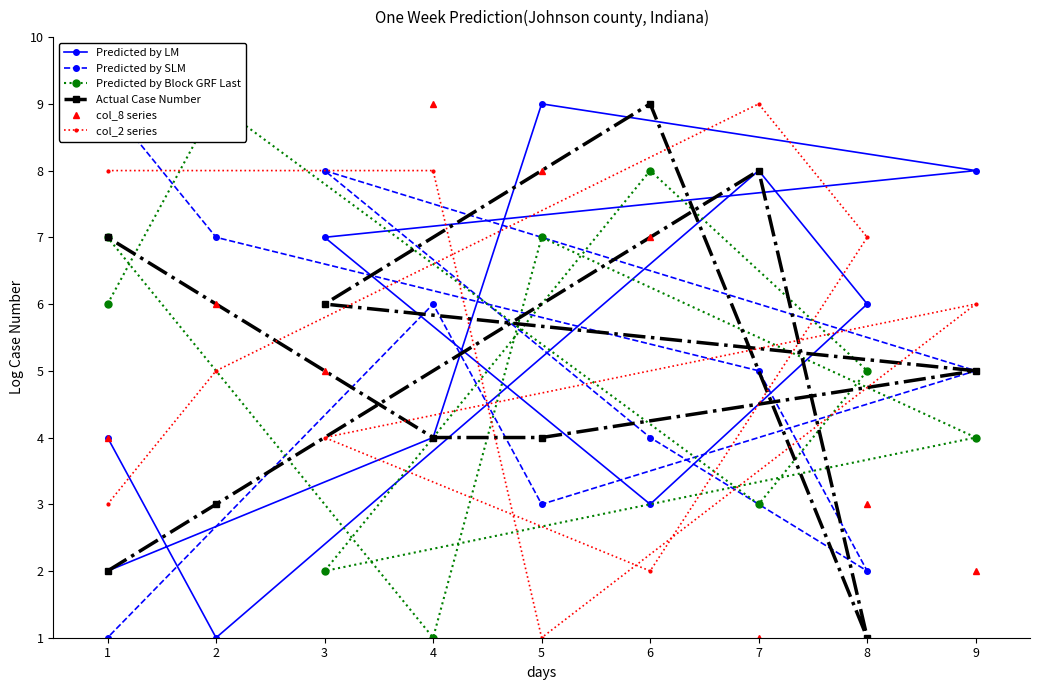

Which has a higher value, 9 or 1?

9